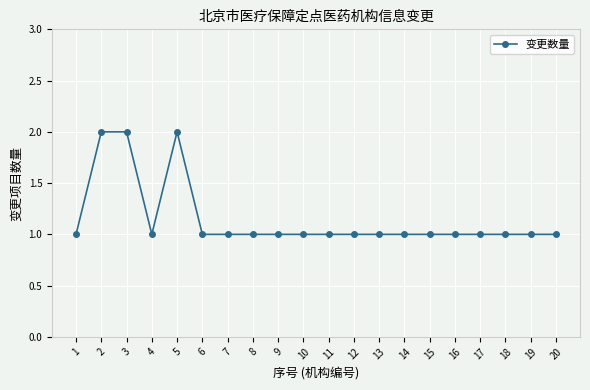

Reading left to right, extract all data points from this chart.

1	2	2	1	2	1	1	1	1	1	1	1	1	1	1	1	1	1	1	1